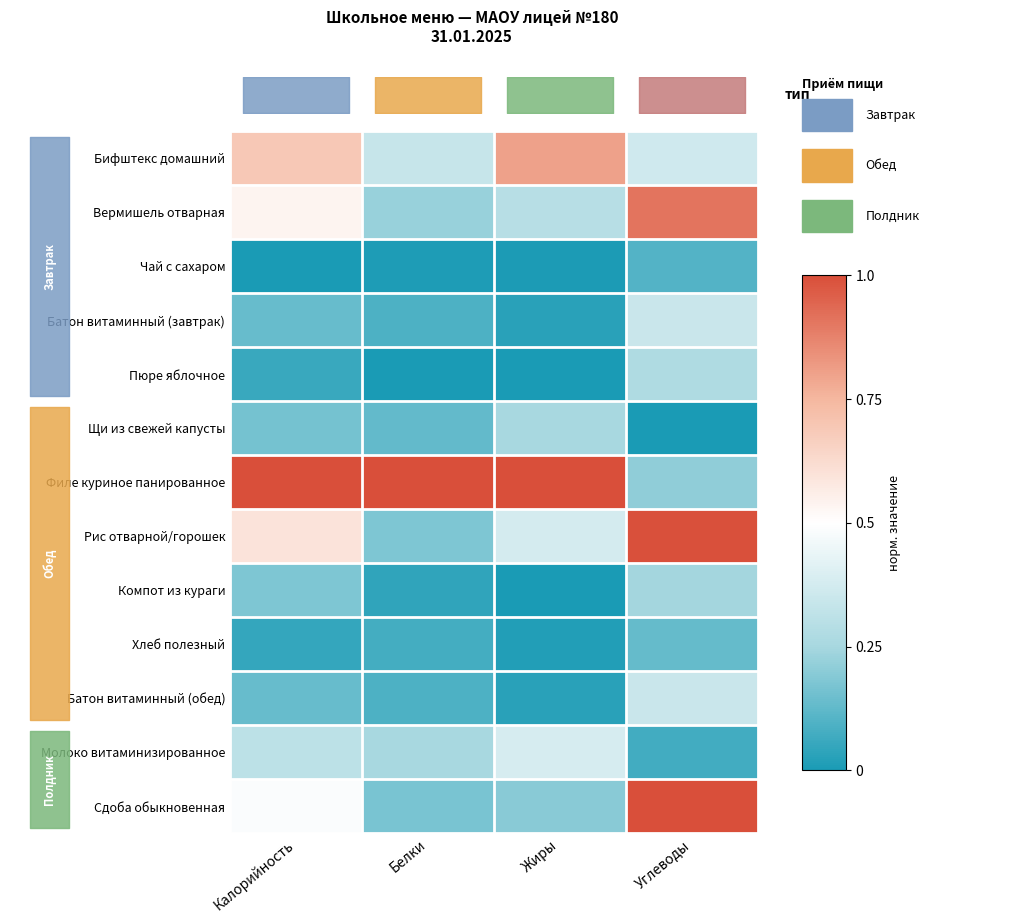

Between Калорийность and Жиры, which series saw the biggest shift?

Сдоба обыкновенная